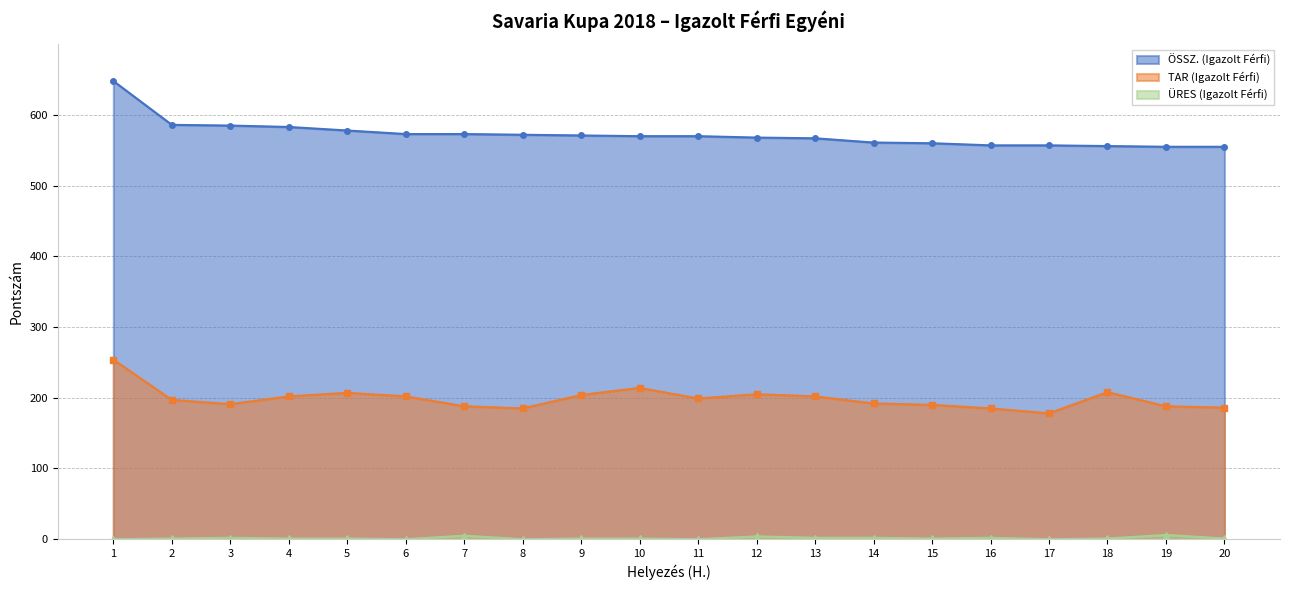

Which series changed the most between 2 and 12?

ÖSSZ. (Igazolt Férfi)